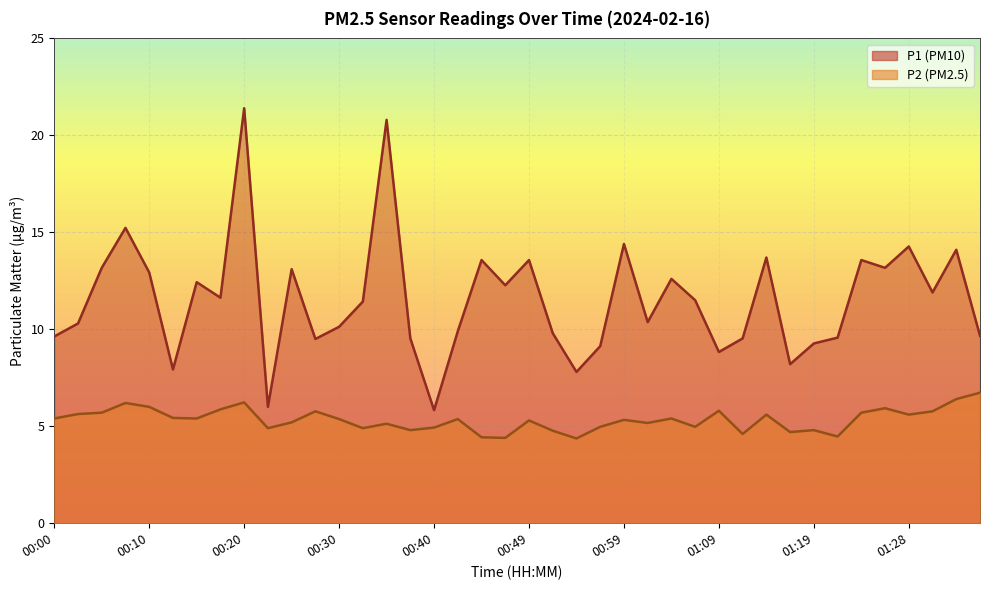

How many interior local peaks does the P1 series have?

13